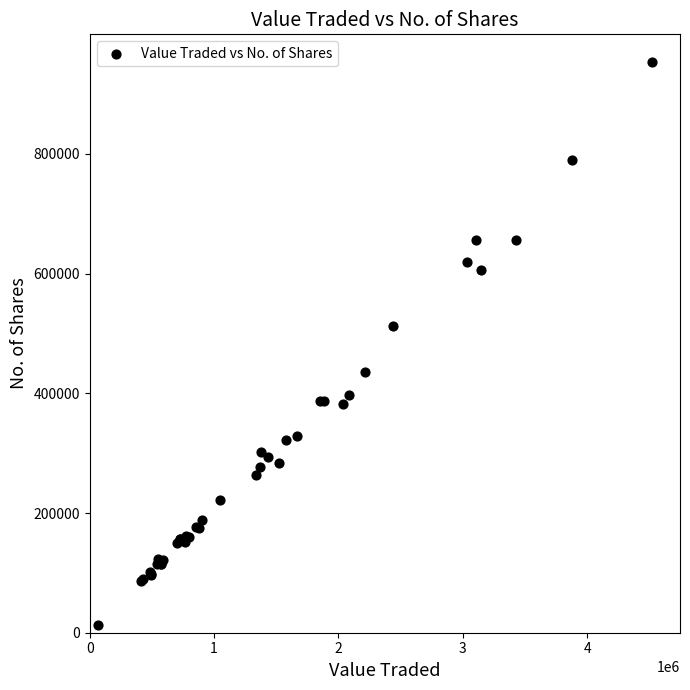

What Y value in the scatter plot is closest to 482942?

512172